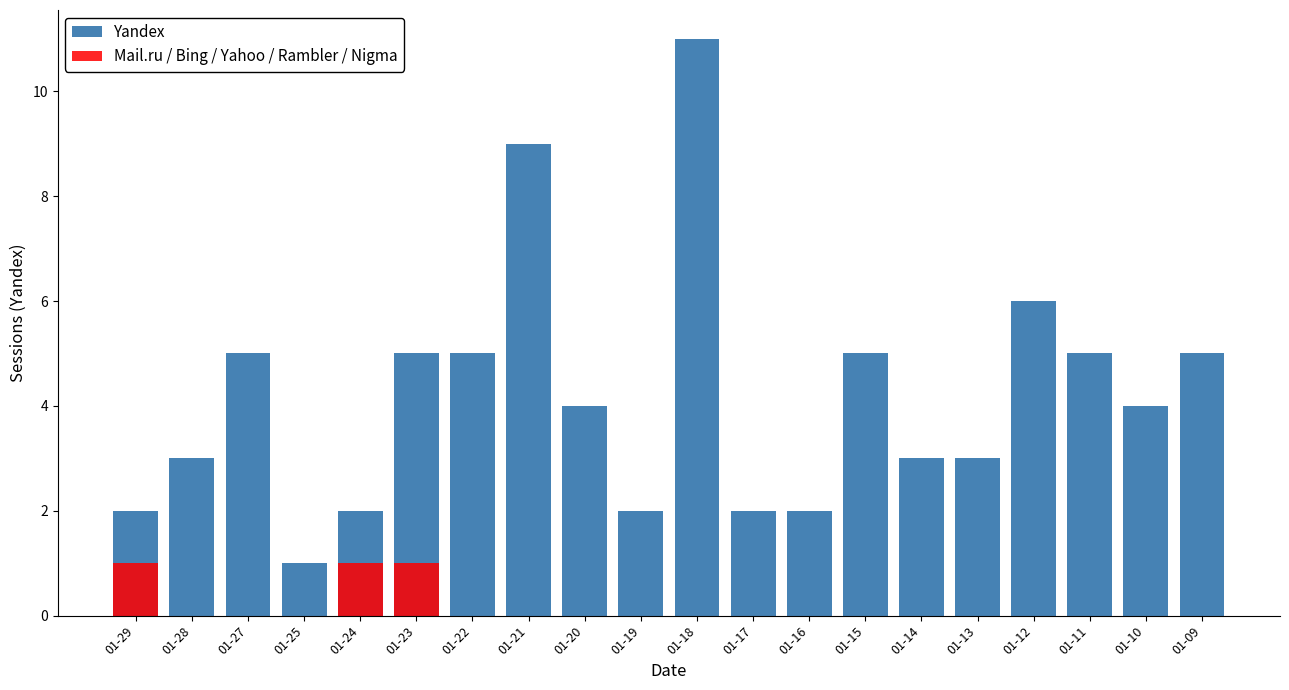

What is the difference between the highest and lowest values at 01-18?

11